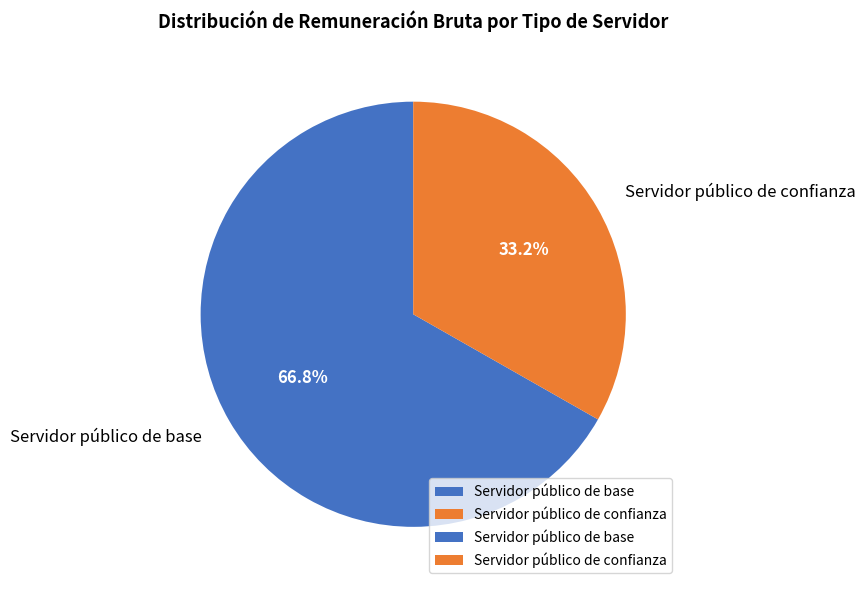

To the nearest percent, what is the average slice percentage?

50%